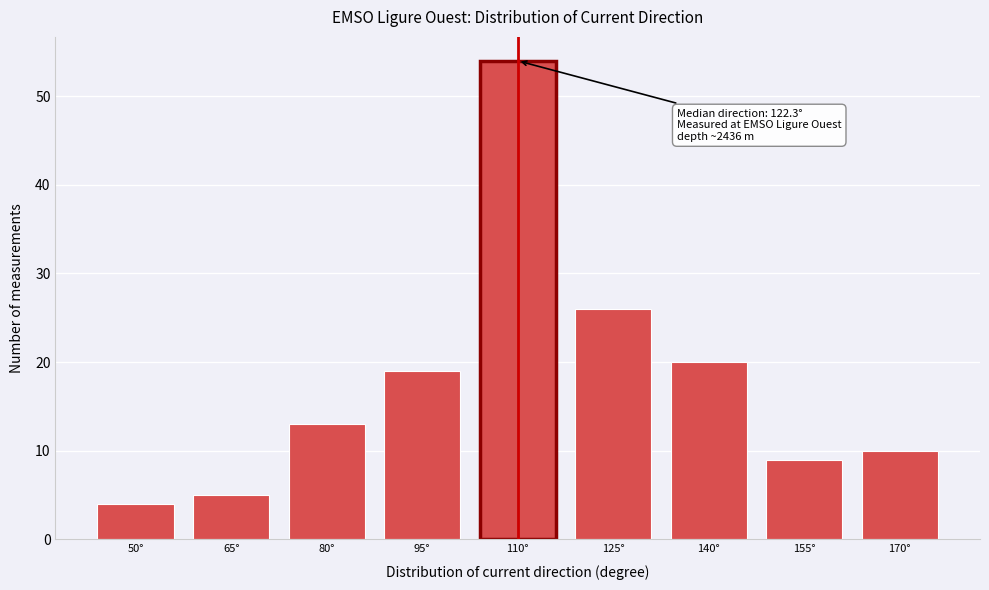

Reading right to left, list all the values displayed in this chart.

10	9	20	26	54	19	13	5	4